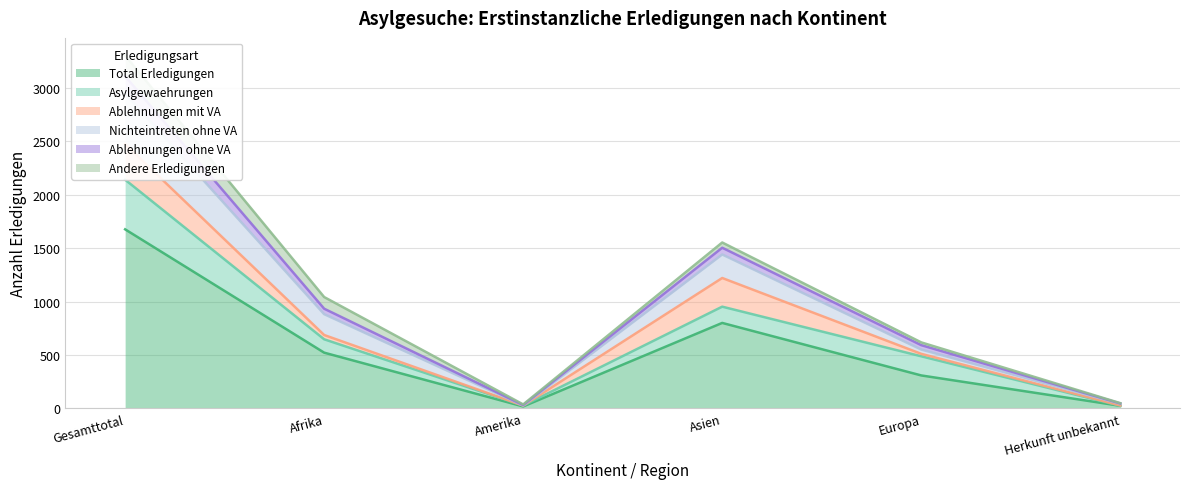

What is the total value across all series at Herkunft unbekannt?

100